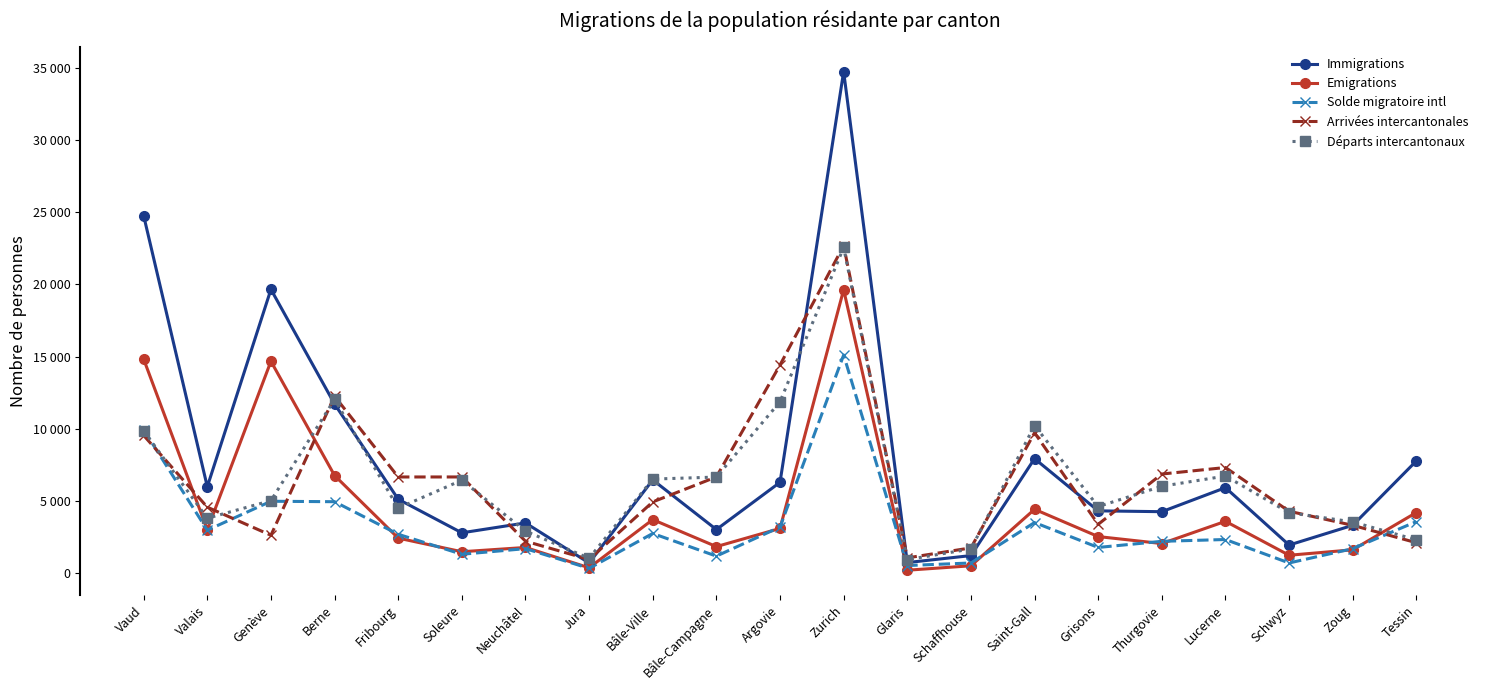

In Solde migratoire intl, how many points are higher than both neighbors (excluding endpoints)?

6